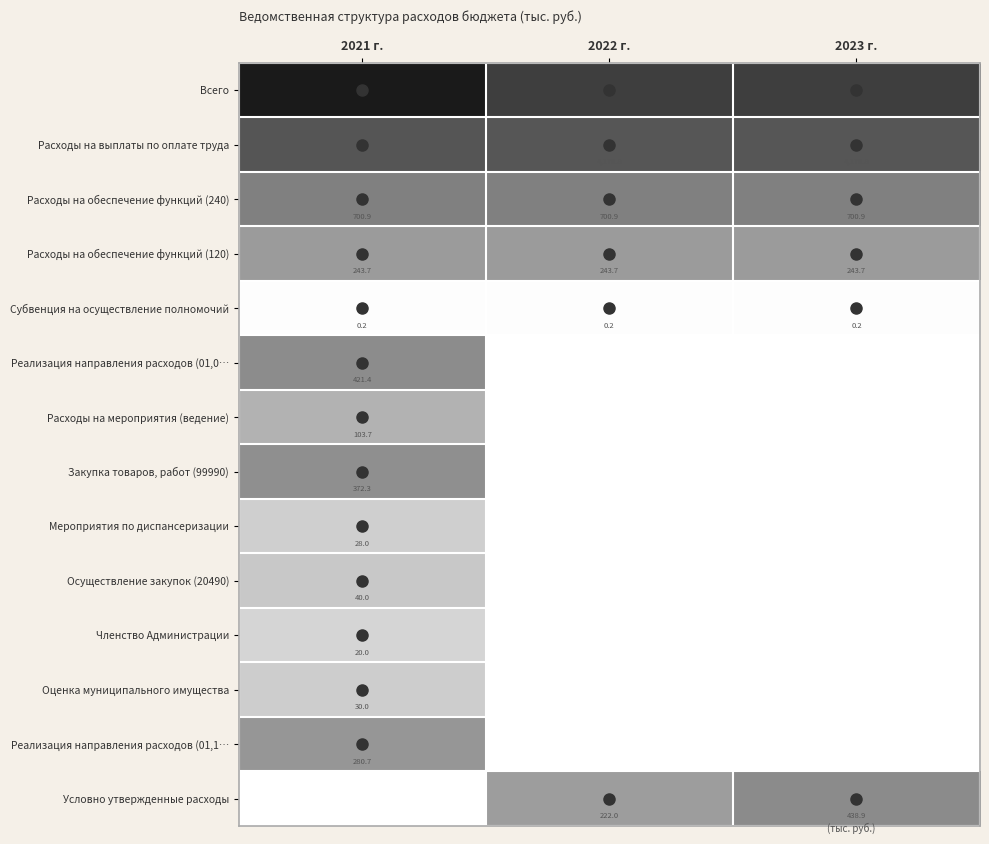

The value of Членство Администрации at 2021 г. is 4.1. True or false?

False